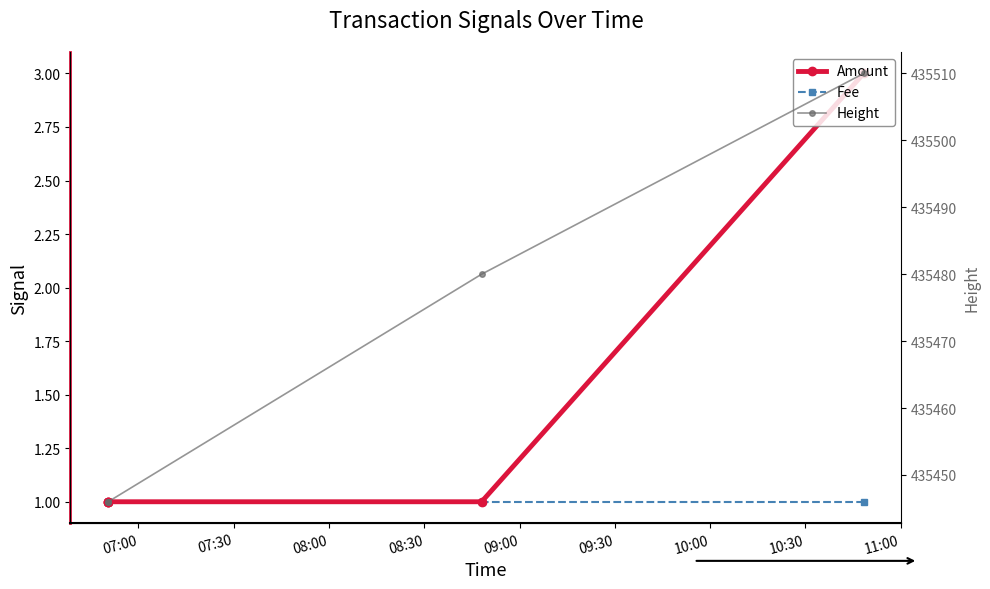

What is the smallest value displayed?

1